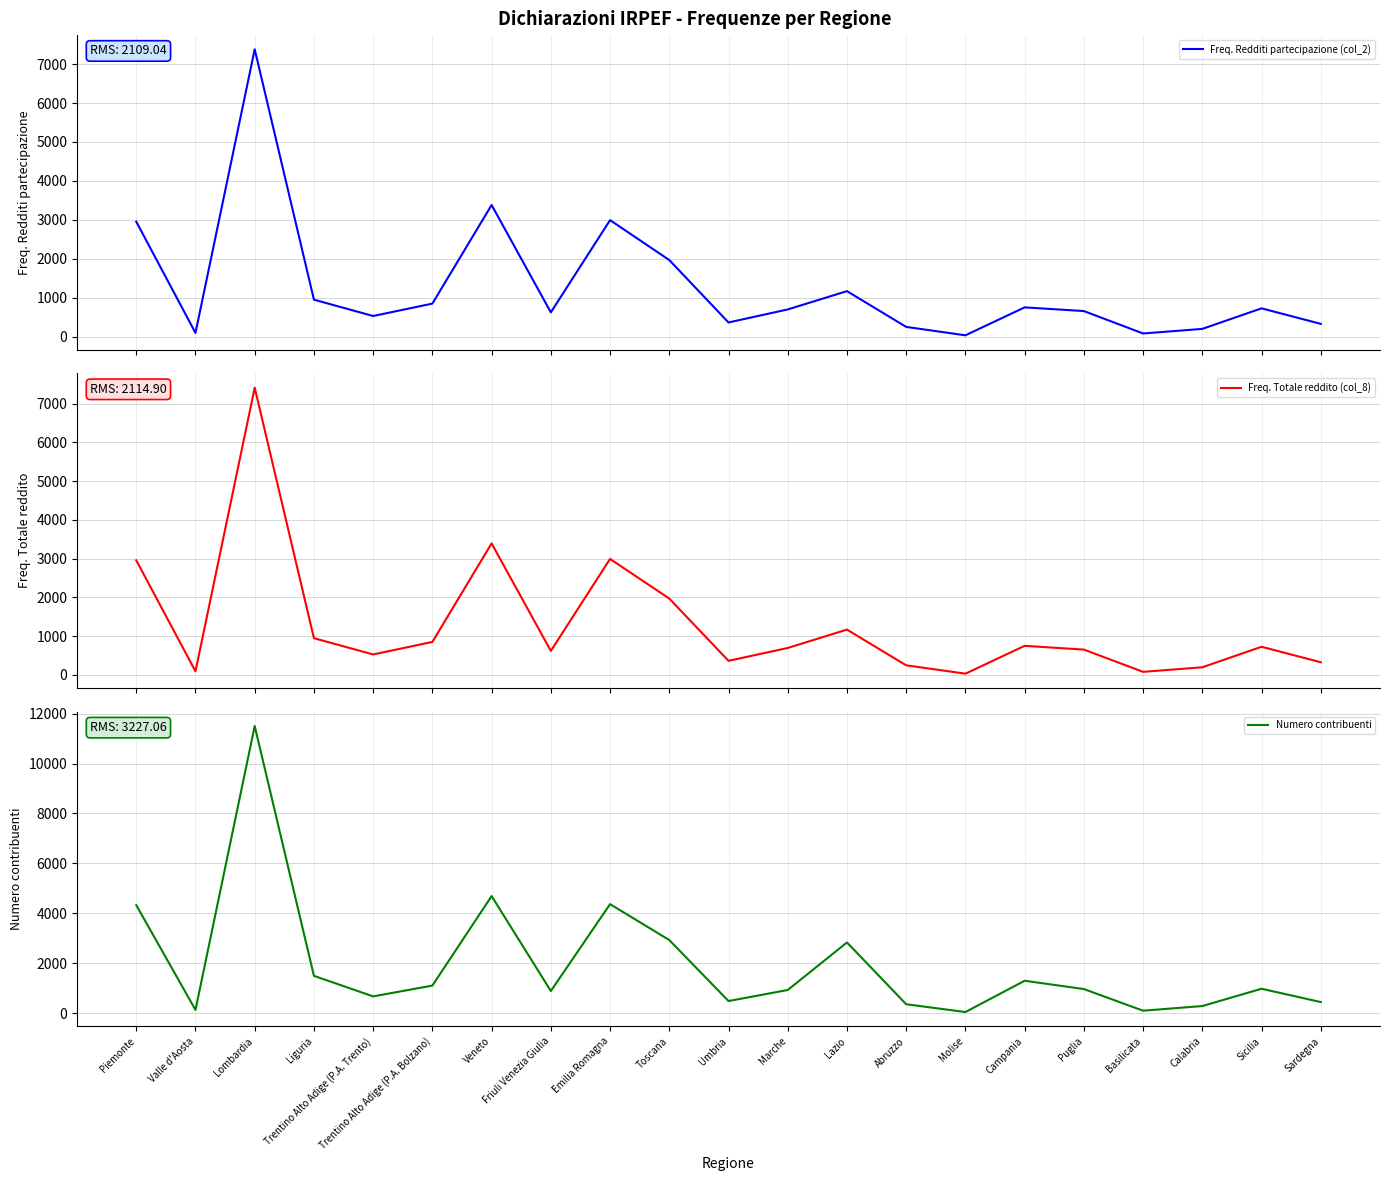

How many lines are shown in the chart?

3